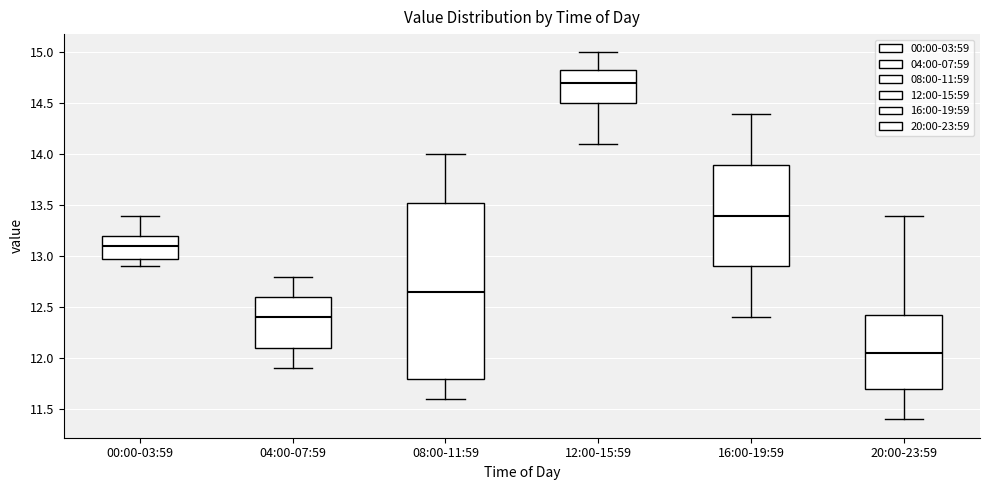

Where does the upper whisker of the box for 20:00-23:59 end on the y-axis? The values are not printed on the chart, so give them approximately, as read against the axis.

13.40